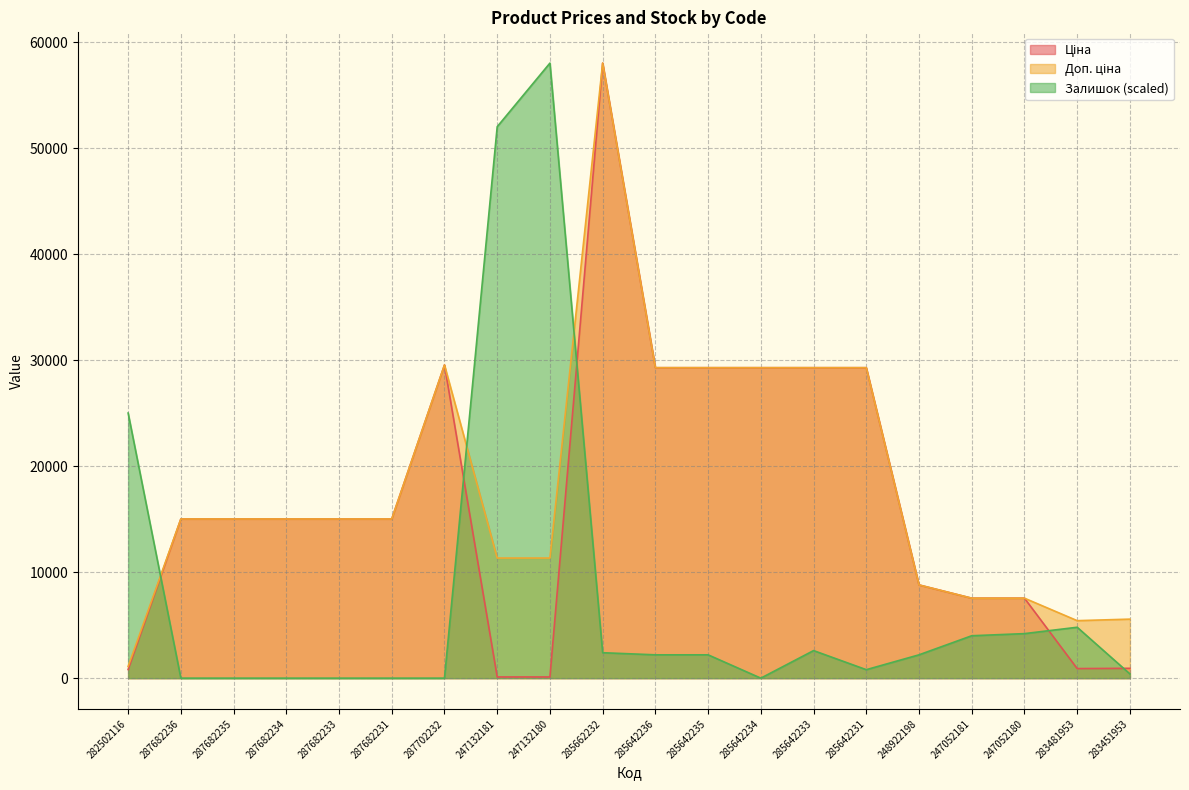

Rank the series by their average value, from highest to lowest.

Доп. ціна, Ціна, Залишок